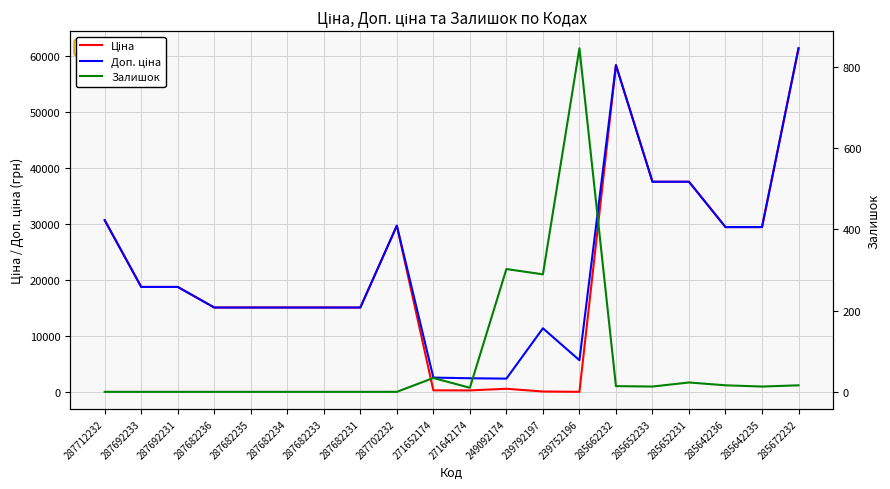

What is the value of the Ціна point at the 9th from the left?

29747.2